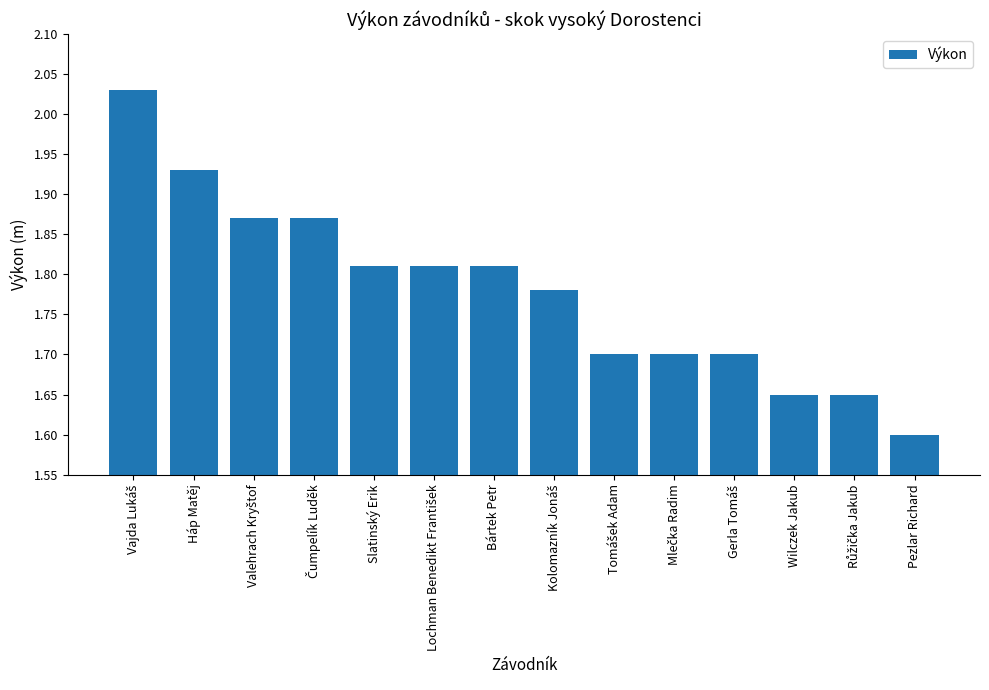

What is the label of the 10th bar from the right?

Slatinský Erik